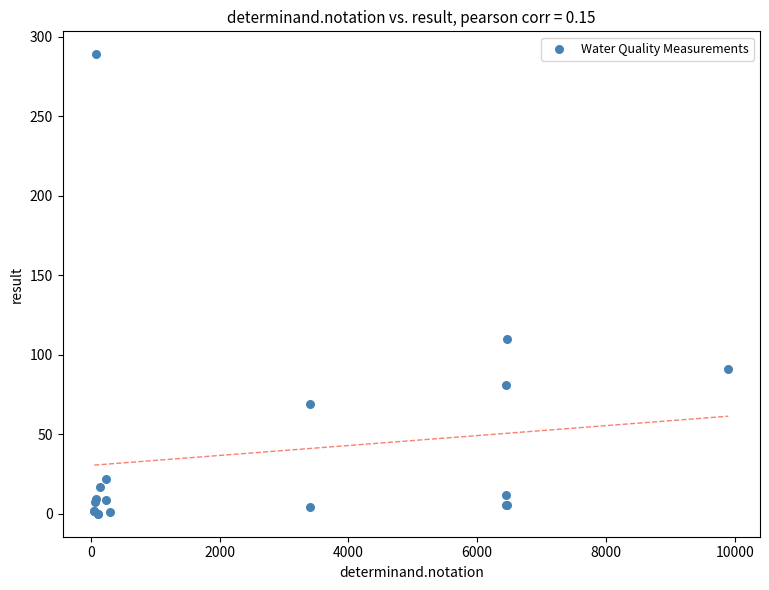

What Y value in the scatter plot is closest to 144?

110.0